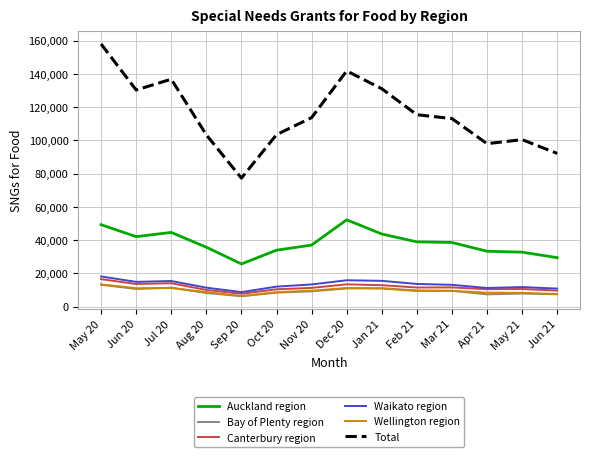

What are all the series names shown in the legend?

Auckland region, Bay of Plenty region, Canterbury region, Waikato region, Wellington region, Total